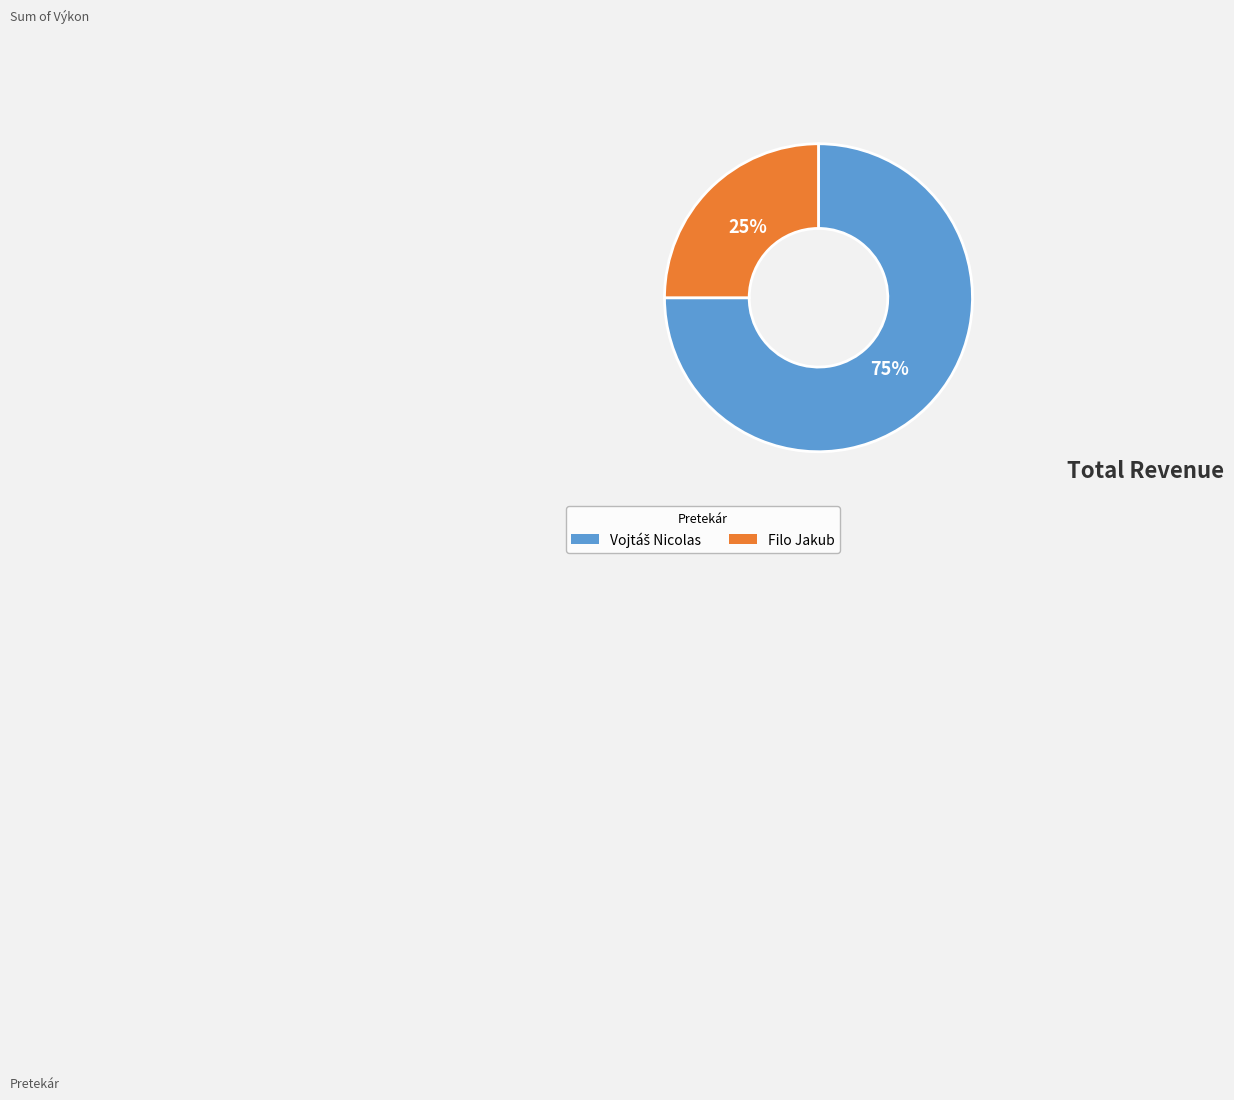

To the nearest percent, what is the average slice percentage?

50%